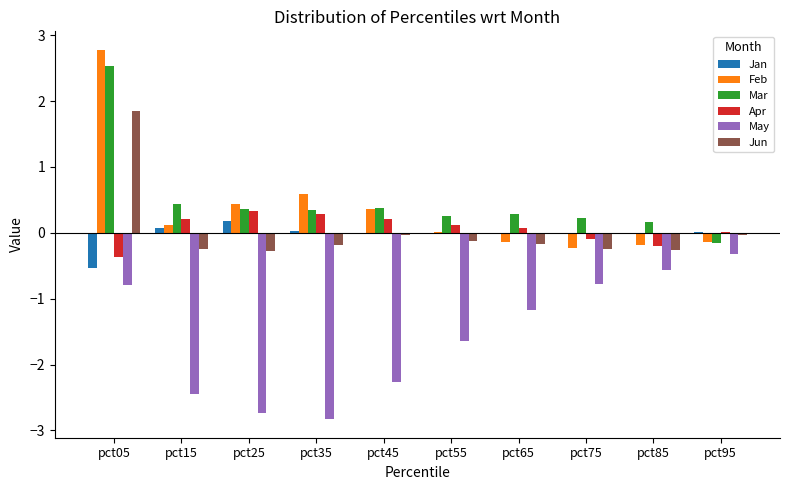

What is the sum of all Jan values?

-0.3